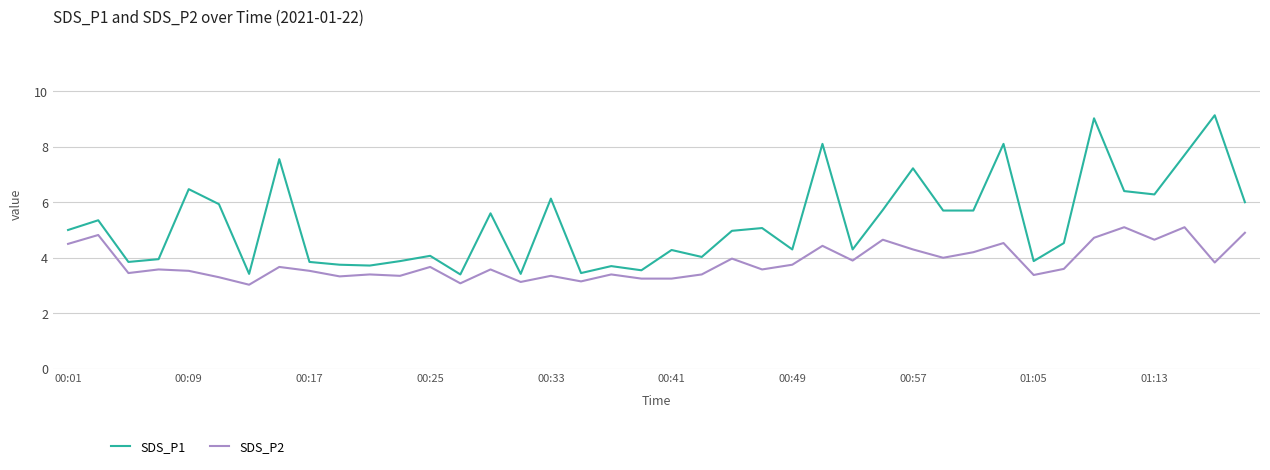

What is the difference between the maximum and minimum values in the SDS_P1 series?

5.7